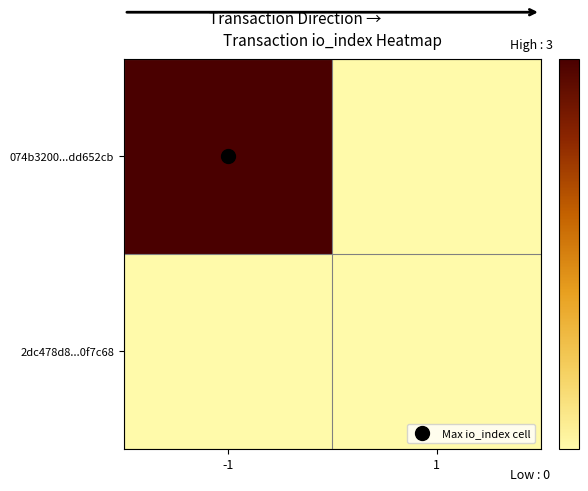

List the series in order of their peak value, lowest first.

2dc478d8...0f7c68, 074b3200...dd652cb